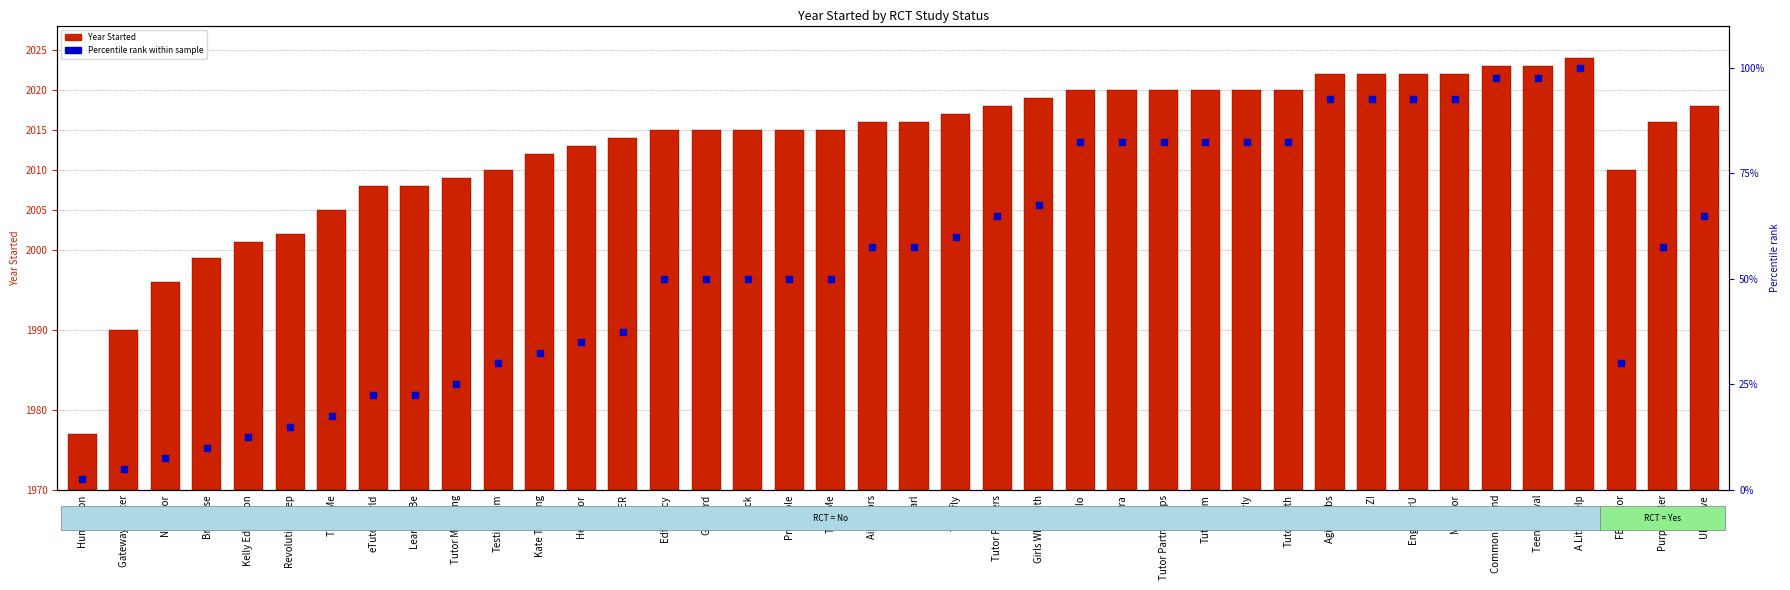

At how many categories does at least one series exceed 81?

13